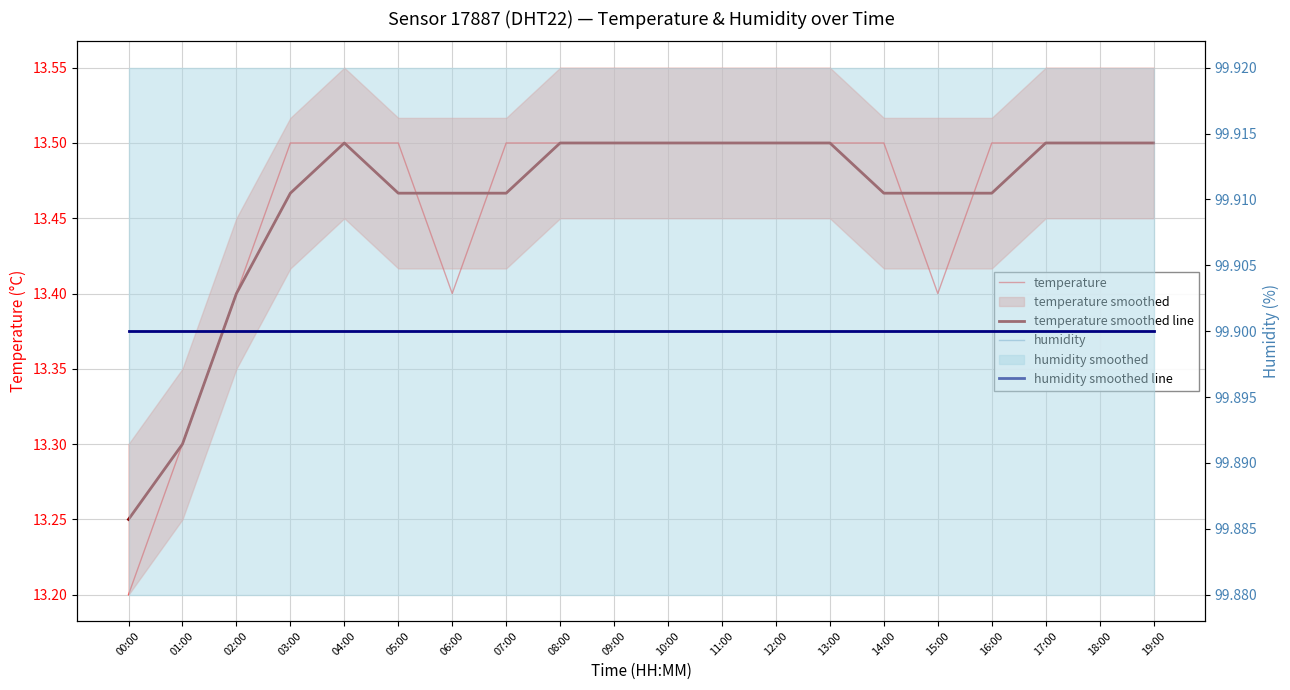

How many temperature smoothed line values are between 13 and 14?

20